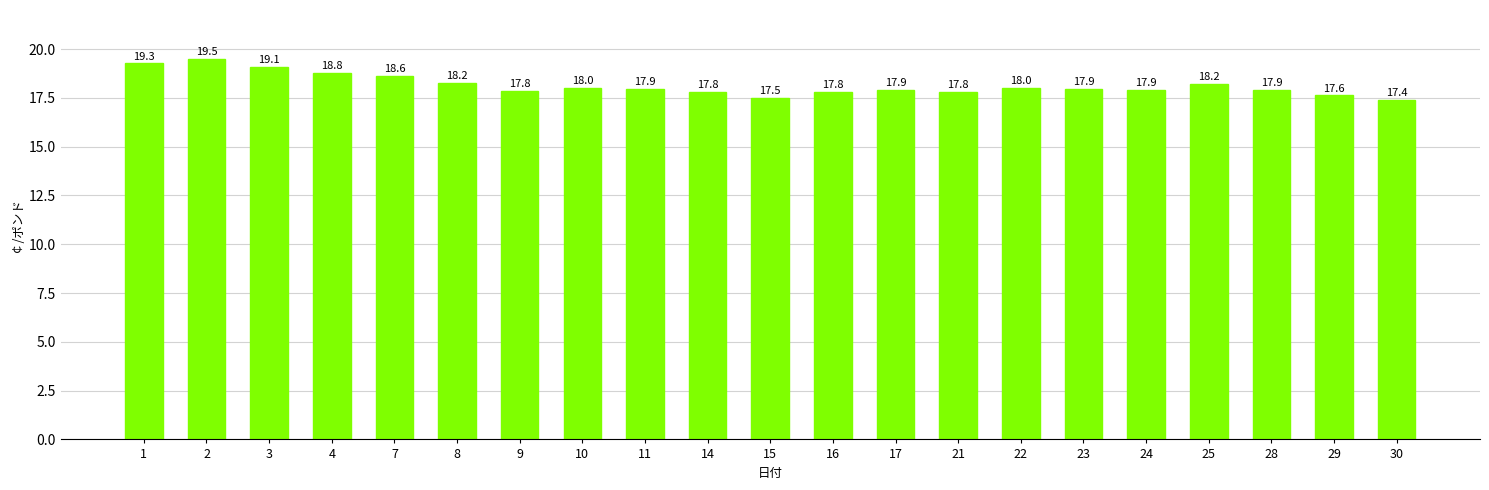

What is the change in value from 3 to 15?

-1.6